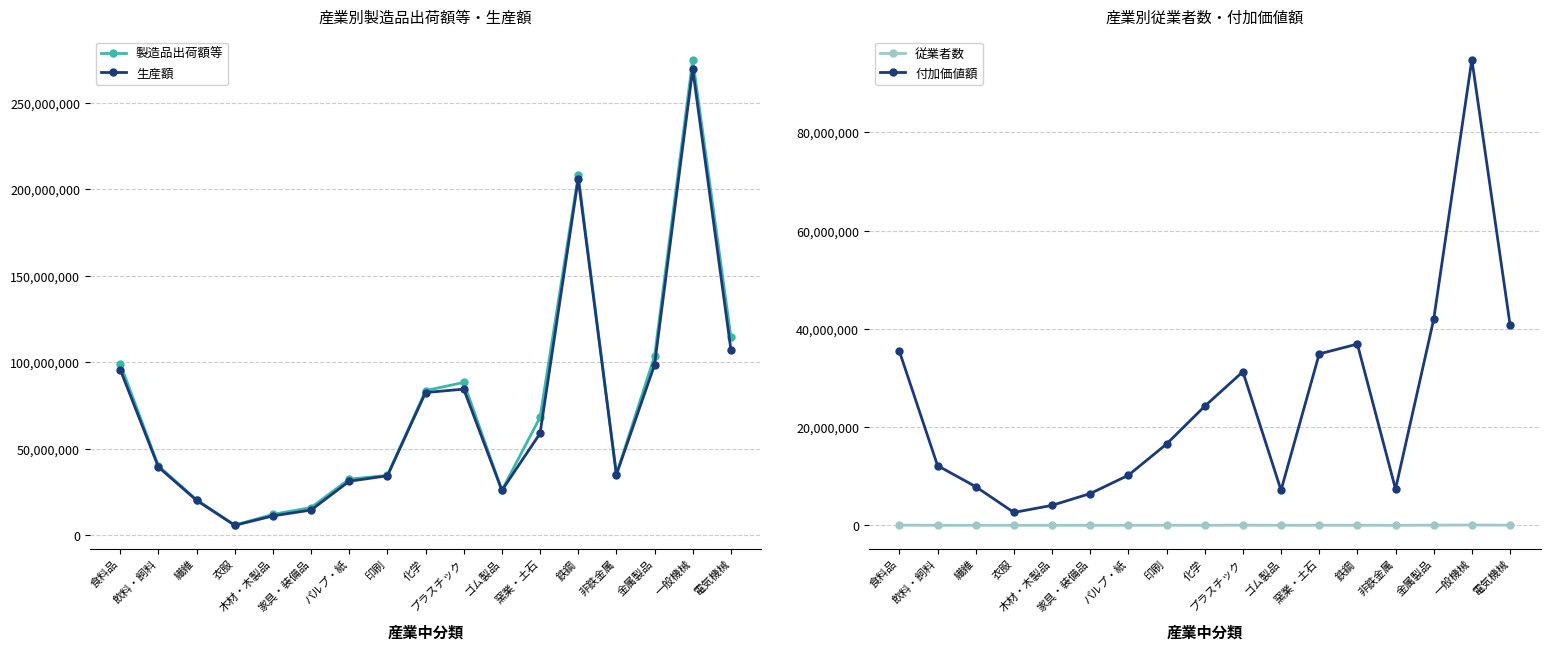

What is the difference between the highest and lowest values at ゴム製品?

26113307